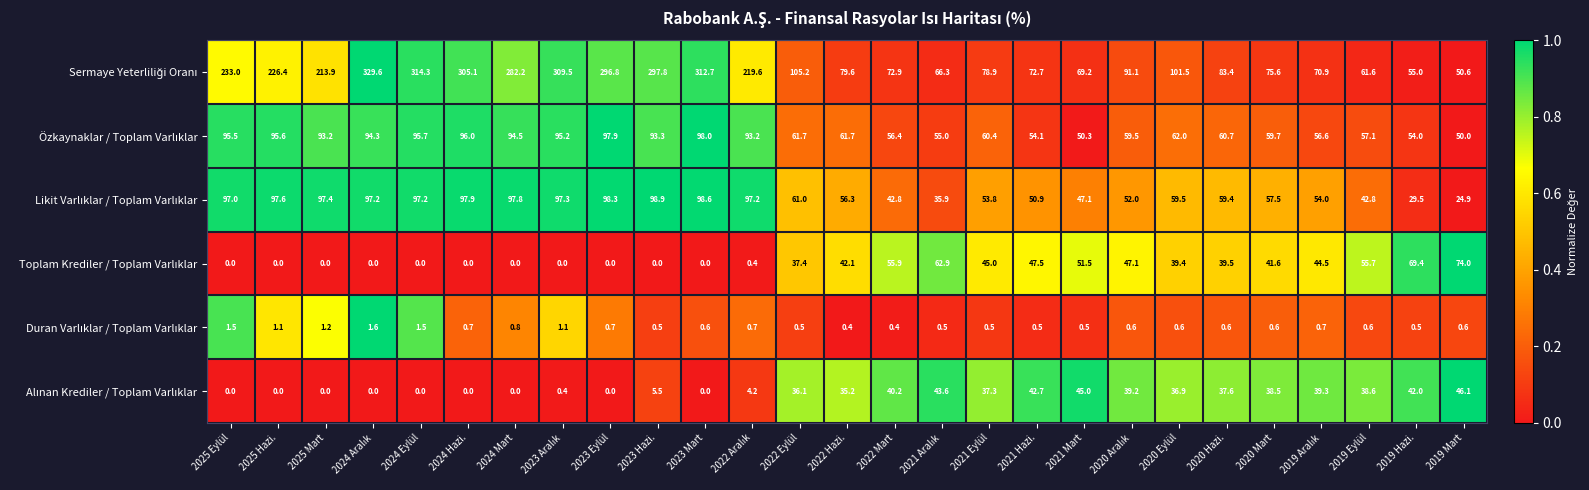

What is the total value across all series at 2019 Eylül?

256.4